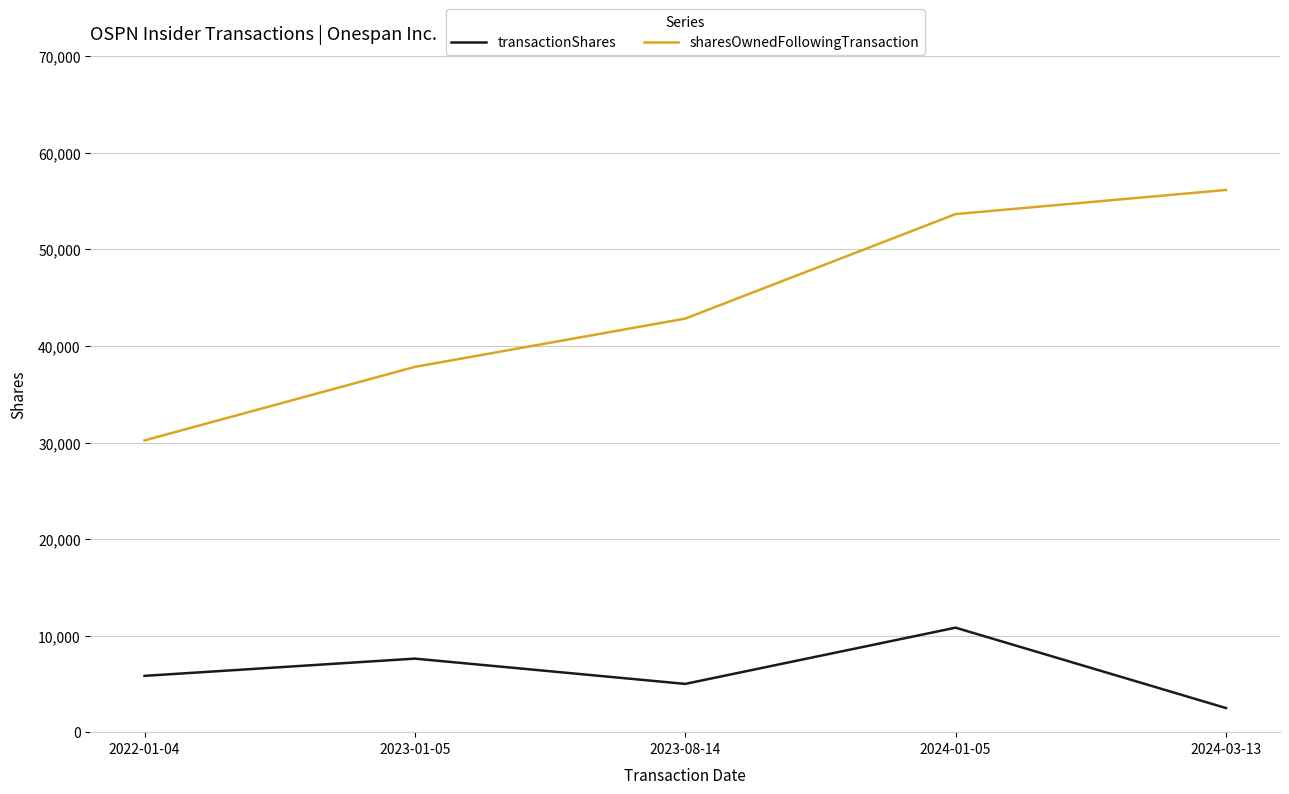

What is the difference between the transactionShares values at 2024-03-13 and 2023-08-14?

2500